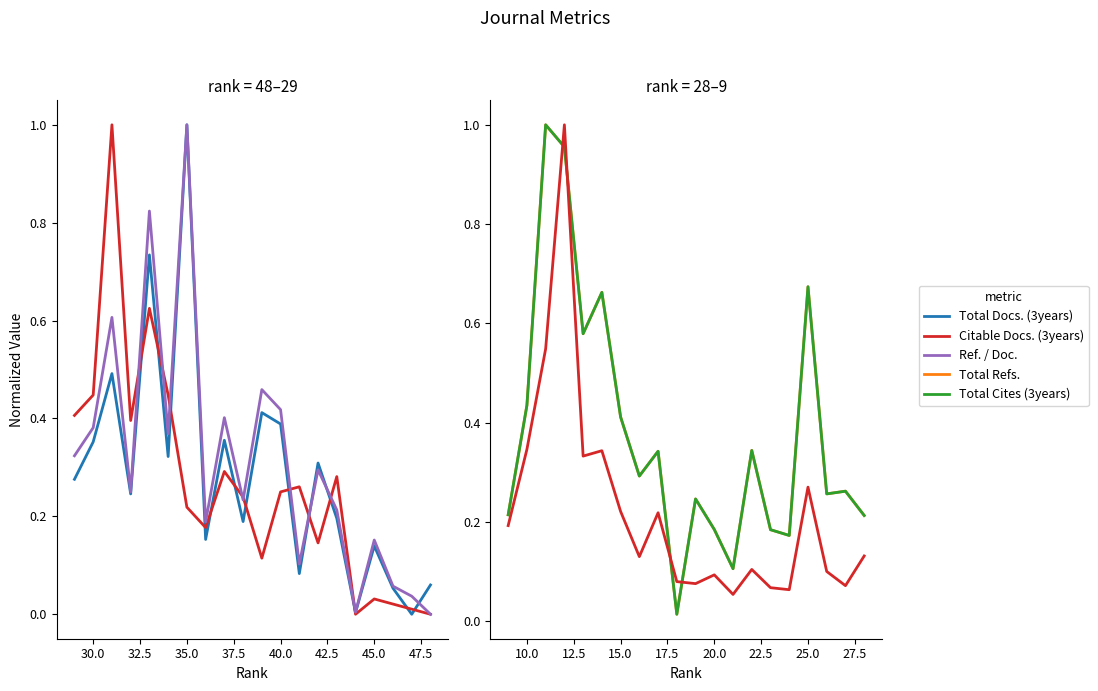

What is the difference between the second highest and minimum values in the Ref. / Doc. series?

0.8